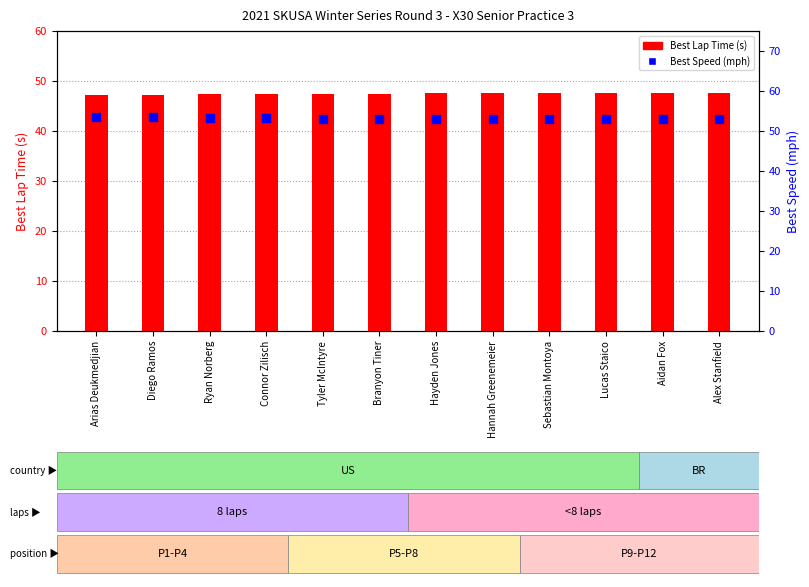

Which series reaches the maximum Y coordinate?

Best Speed (mph)